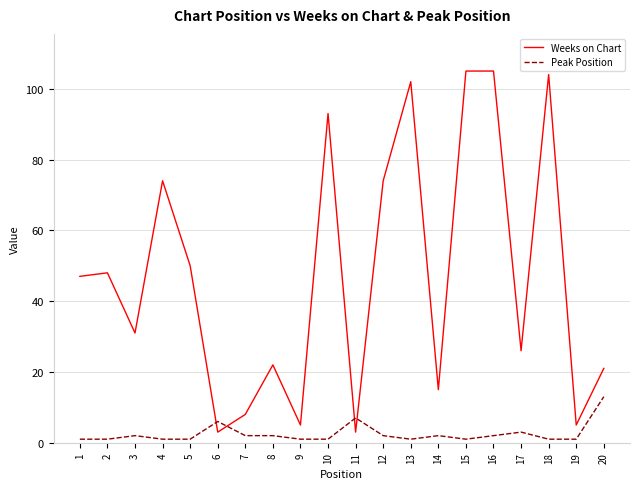

What is the highest value of the Peak Position series?

13